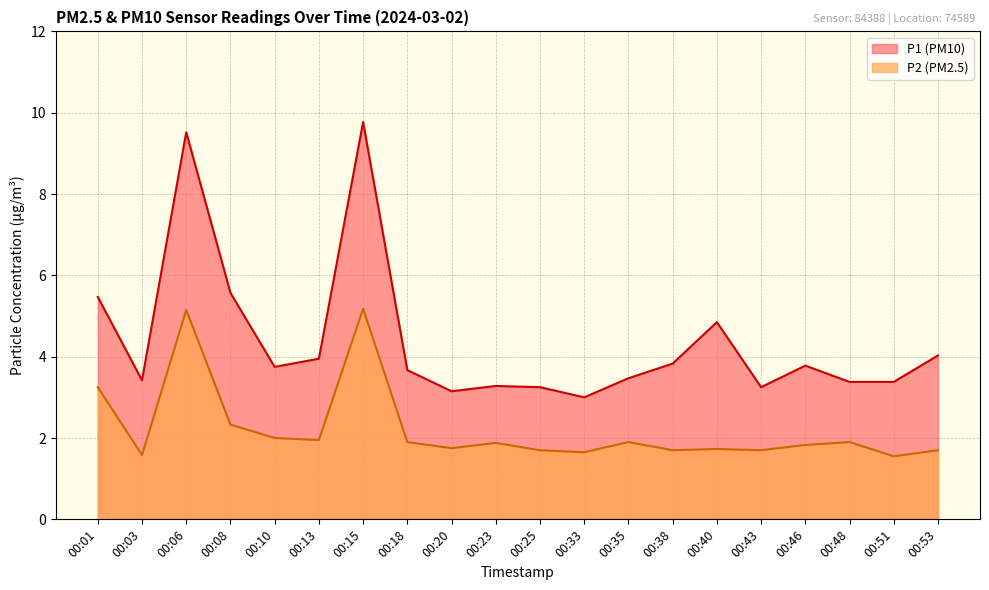

Reading right to left, list all the values displayed in this chart.

P1: 4.0	3.4	3.4	3.8	3.2	4.8	3.8	3.5	3.0	3.2	3.3	3.1	3.7	9.8	4.0	3.8	5.6	9.5	3.4	5.5
P2: 1.7	1.6	1.9	1.8	1.7	1.7	1.7	1.9	1.6	1.7	1.9	1.8	1.9	5.2	1.9	2.0	2.3	5.2	1.6	3.2